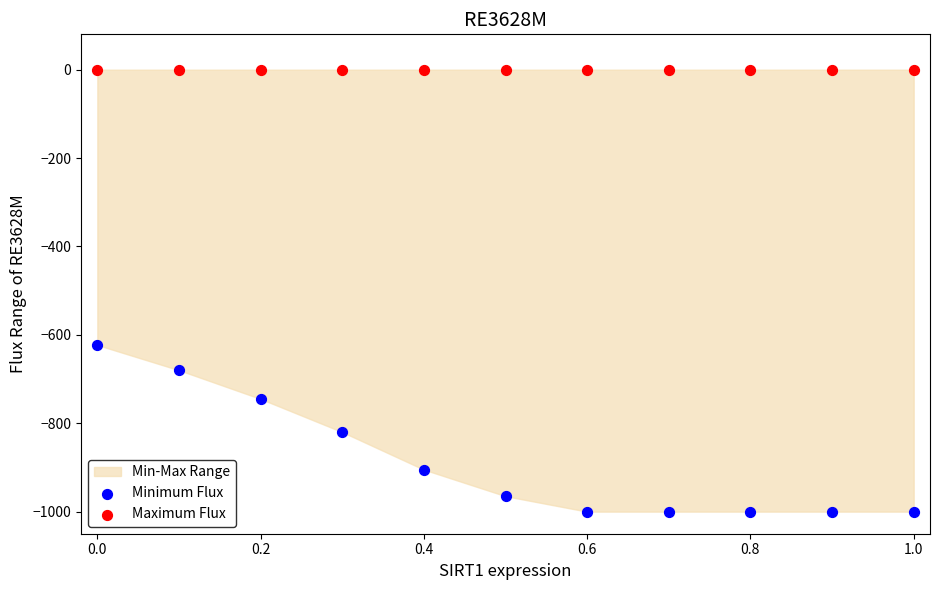

Which series contains the lowest Y value?

Minimum Flux